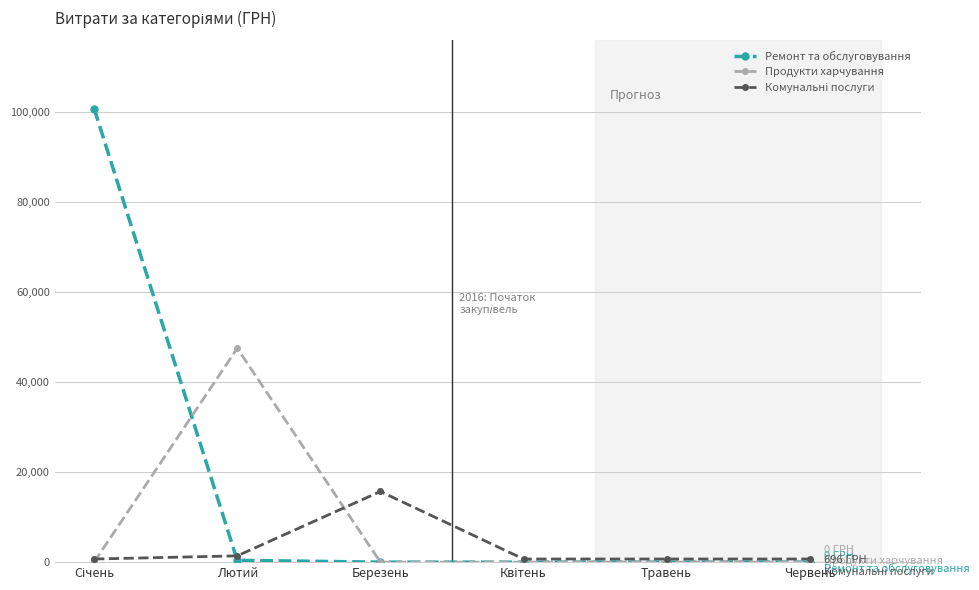

True or false: Продукти харчування has more than 2 interior local peaks.

False